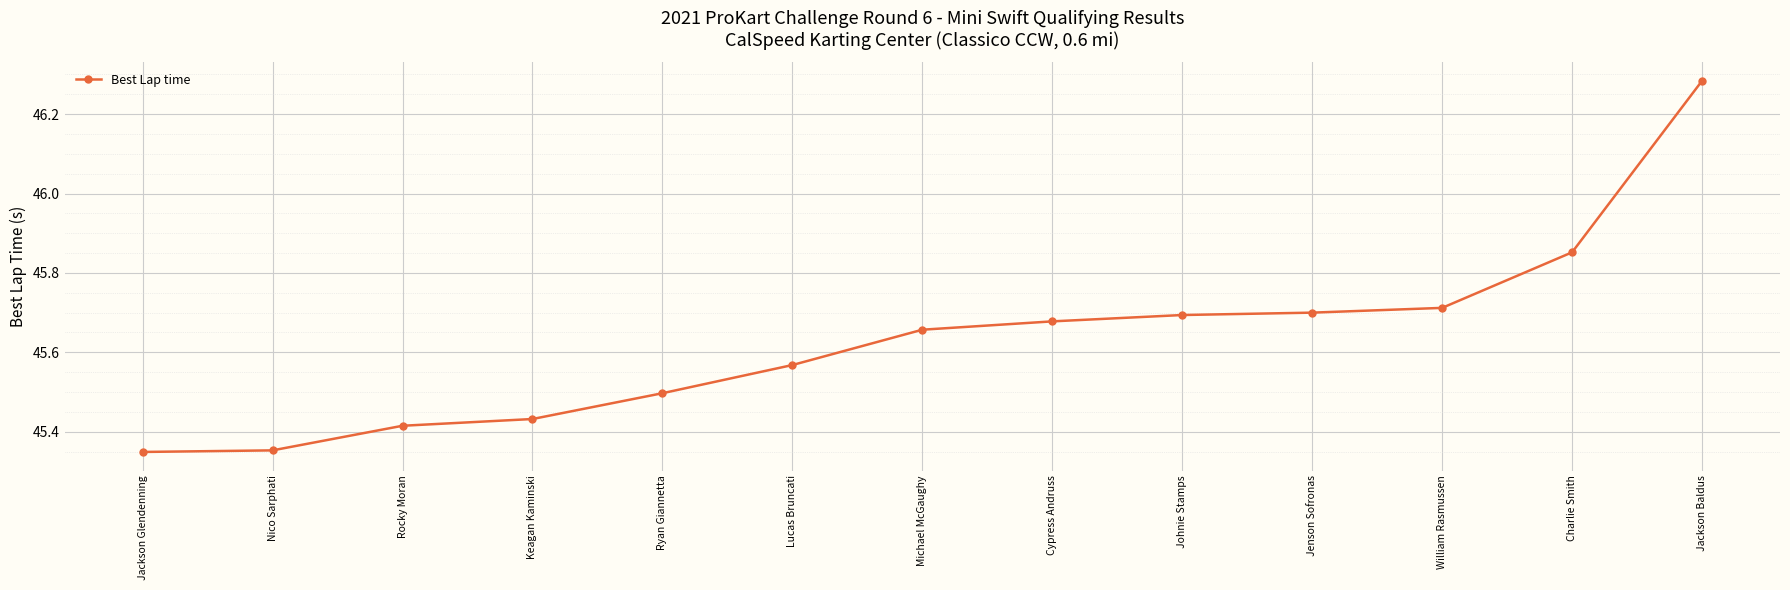

Which category has the highest value across all series?

Jackson Baldus